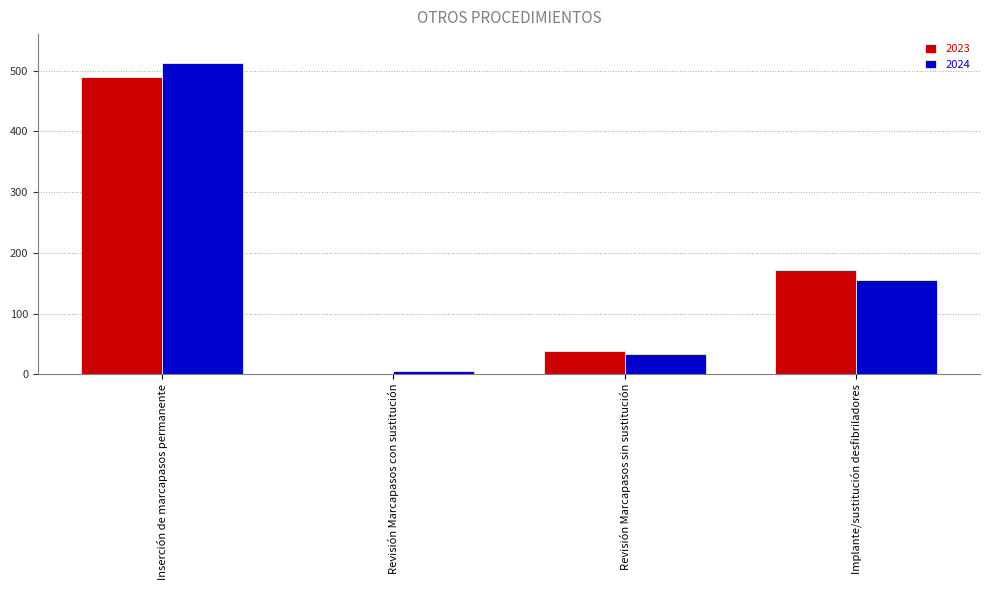

What is the sum of all 2024 values?

708